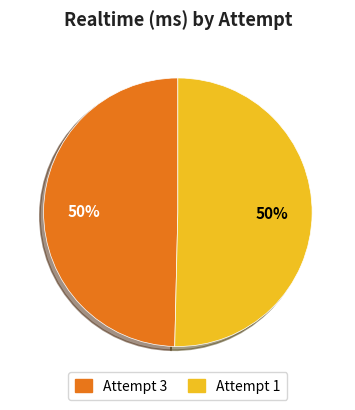

To the nearest percent, what is the average slice percentage?

50%